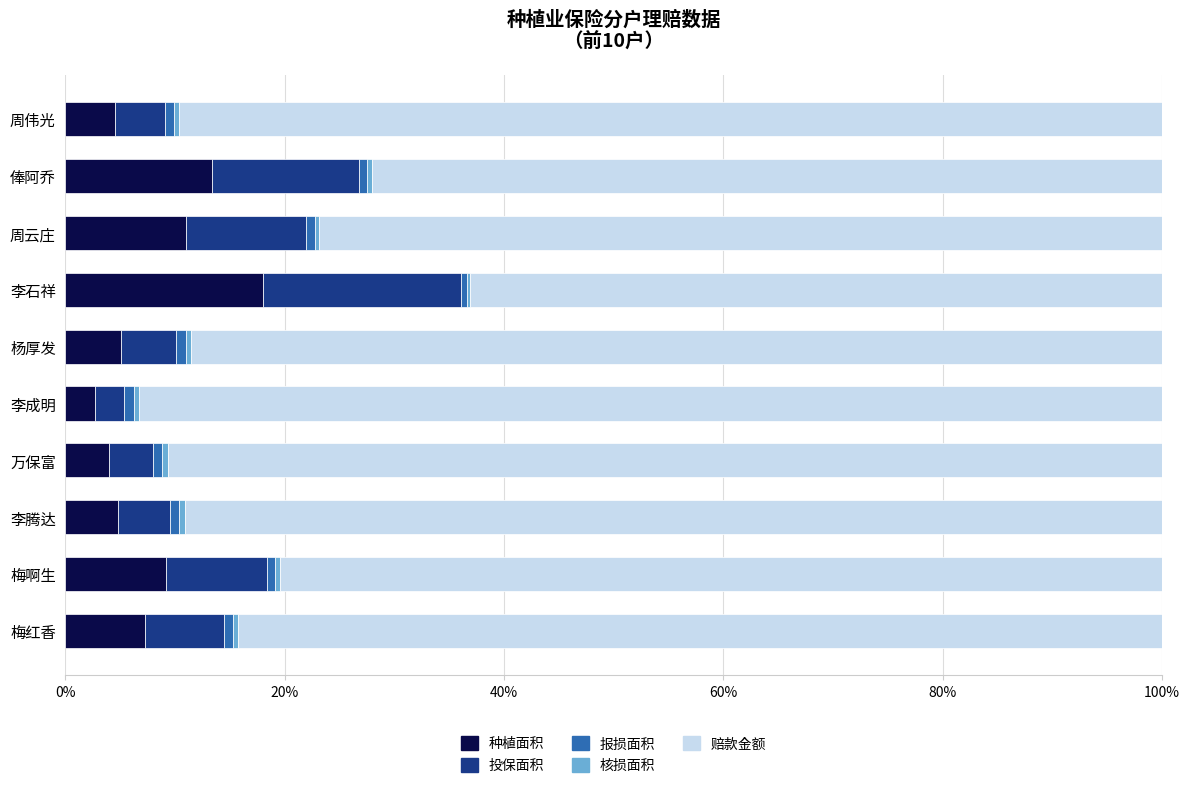

What is the average value of the 种植面积 series?

8.0